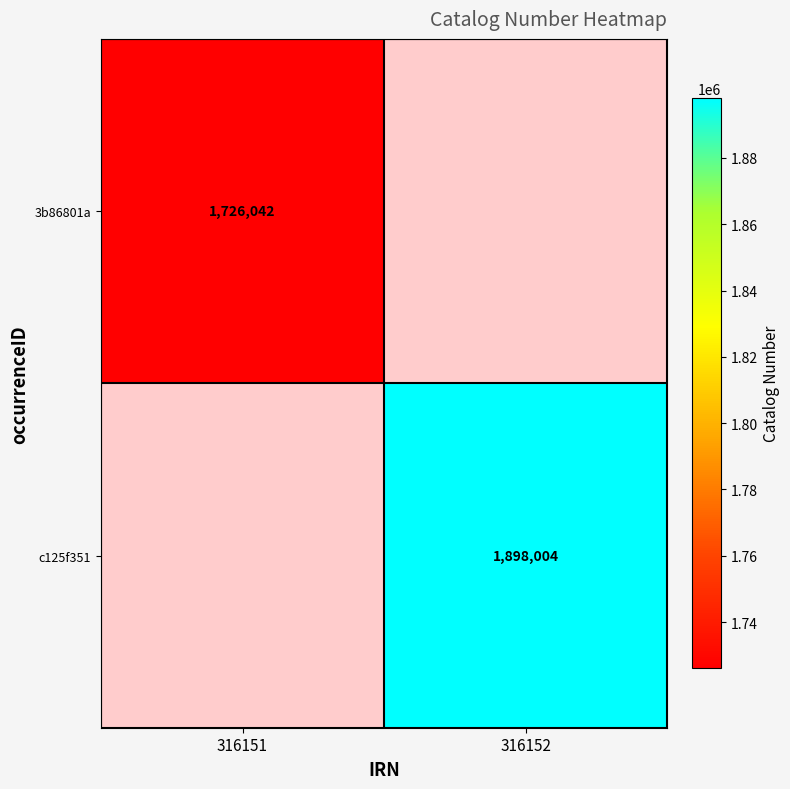

How many series are shown in this chart?

2